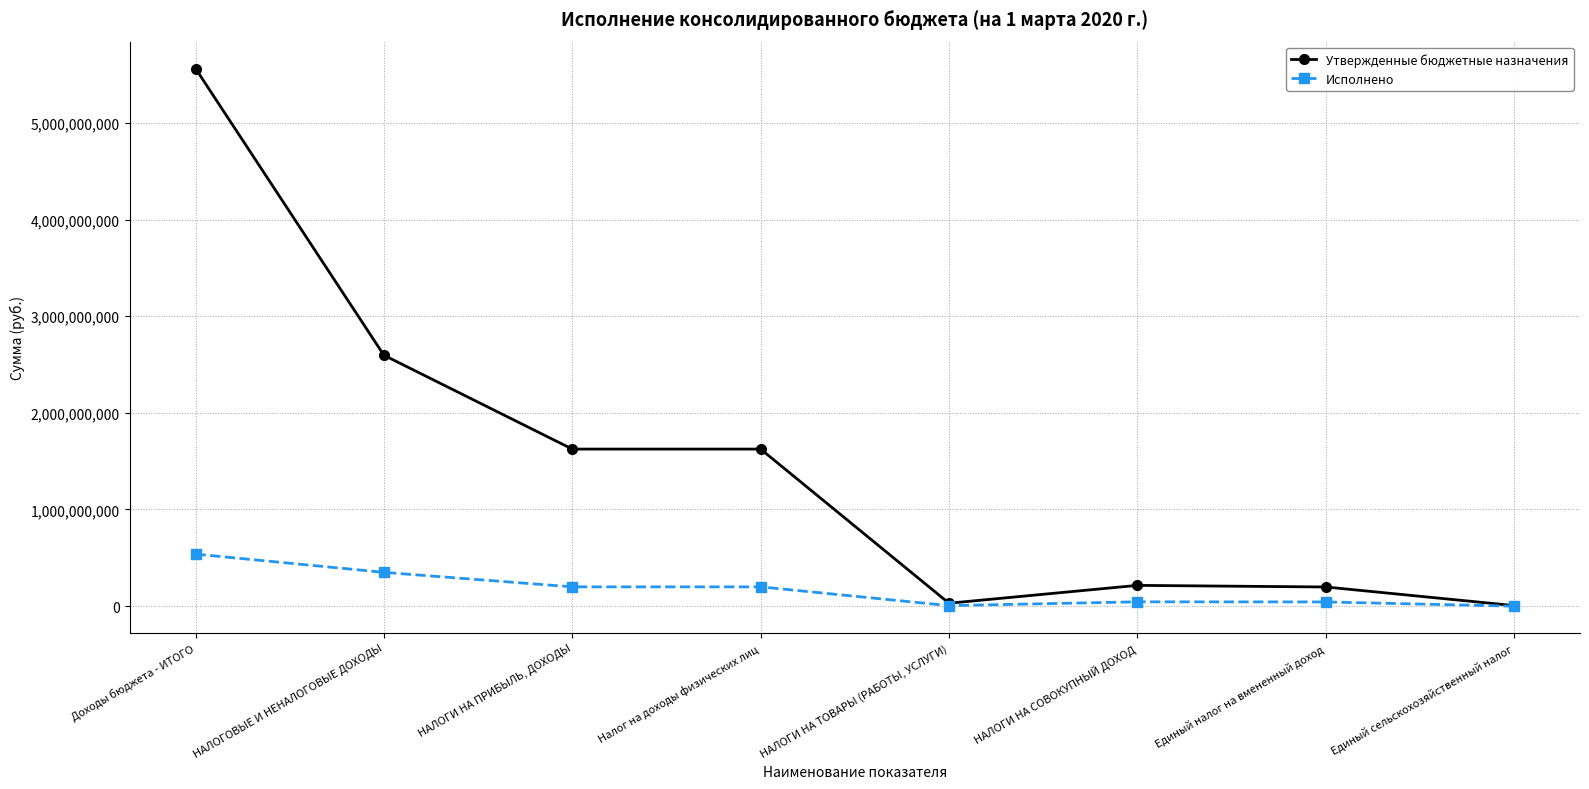

The value of Исполнено at НАЛОГОВЫЕ И НЕНАЛОГОВЫЕ ДОХОДЫ is 349292196.4. True or false?

True